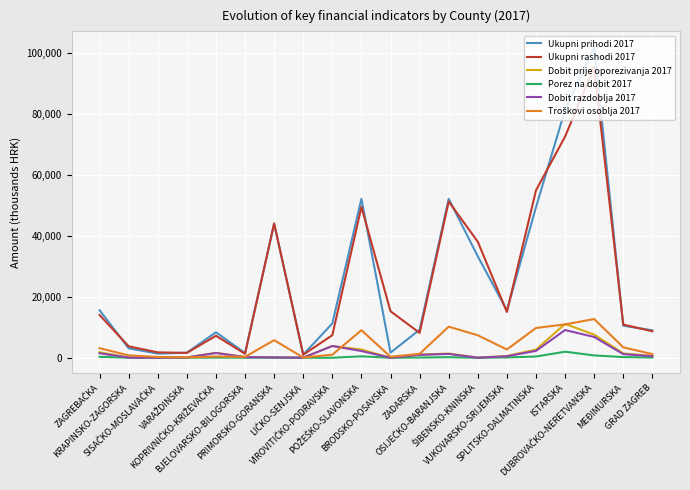

What is the sum of the Ukupni prihodi 2017 values at KRAPINSKO-ZAGORSKA and BRODSKO-POSAVSKA?

4776.1